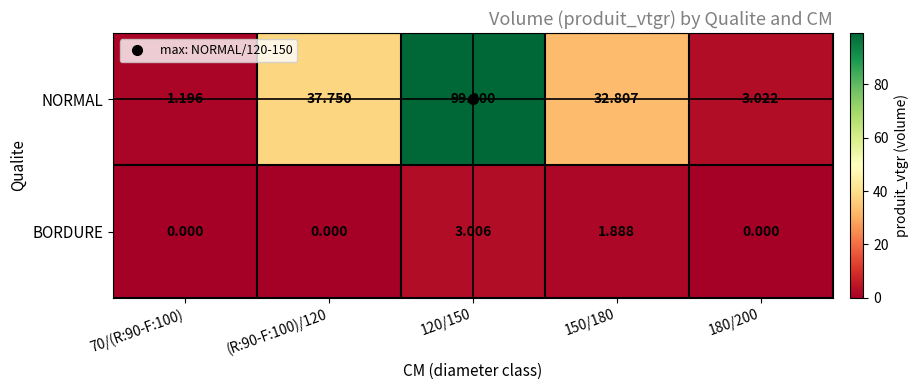

At 70/(R:90-F:100), list the series in order from smallest to largest.

BORDURE, NORMAL